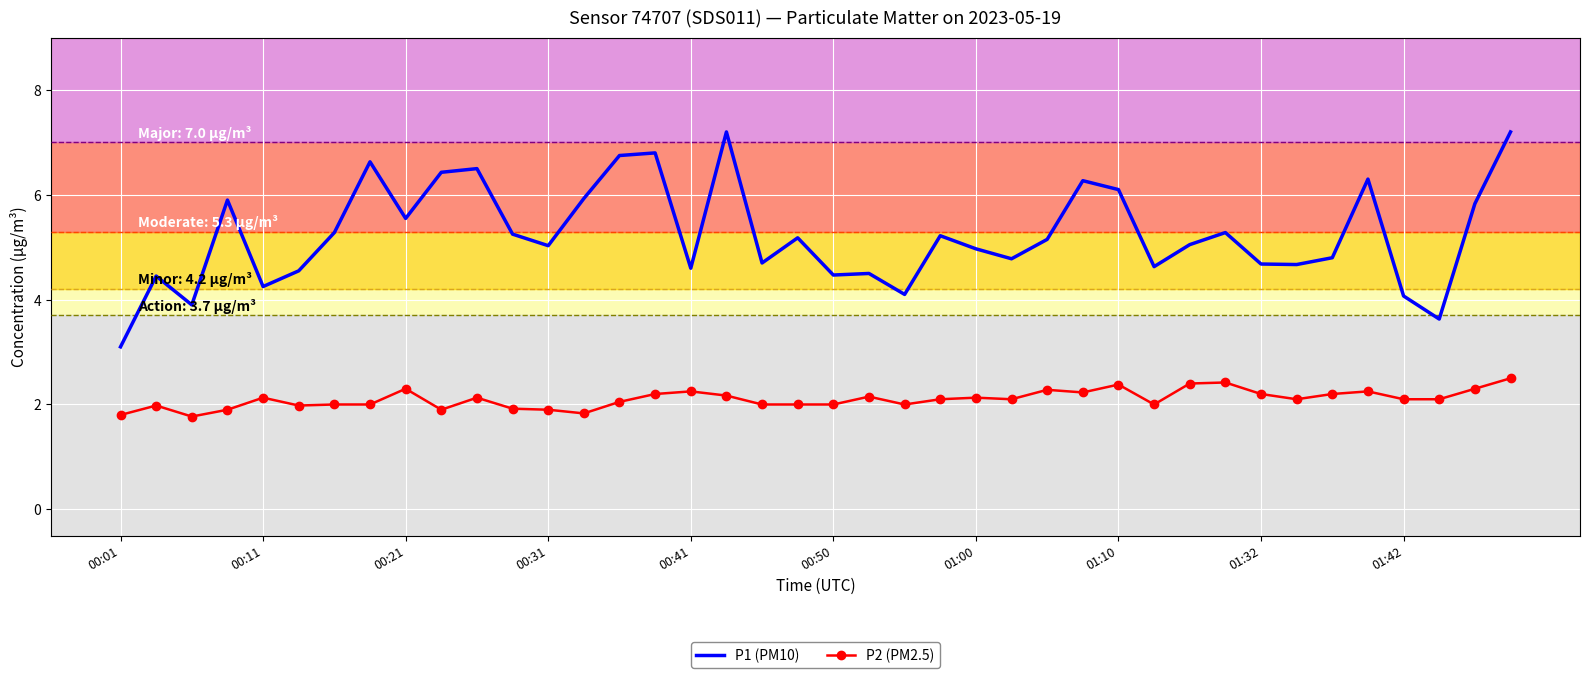

True or false: P2 (PM2.5) has more than 1 points higher than both neighbors.

True